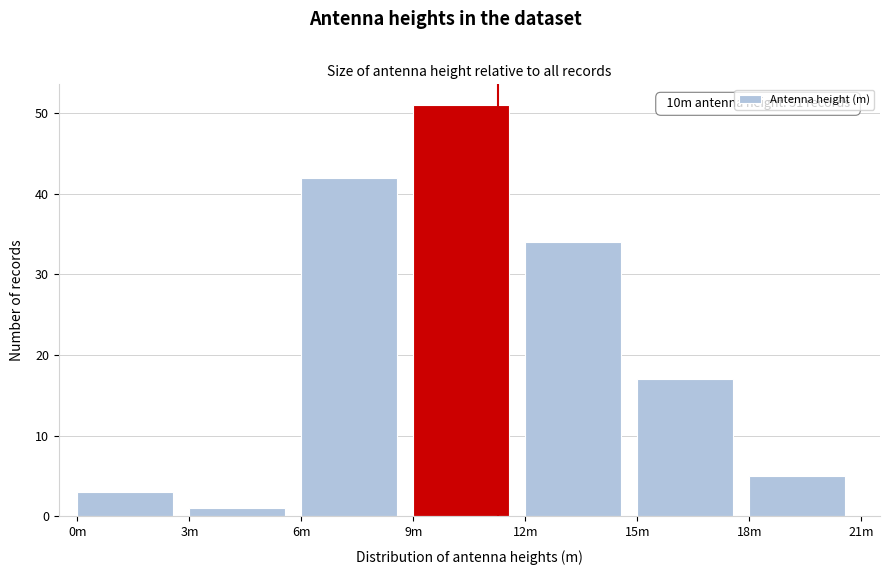

Reading left to right, what are all the values shown in this chart?

3	1	42	51	34	17	5